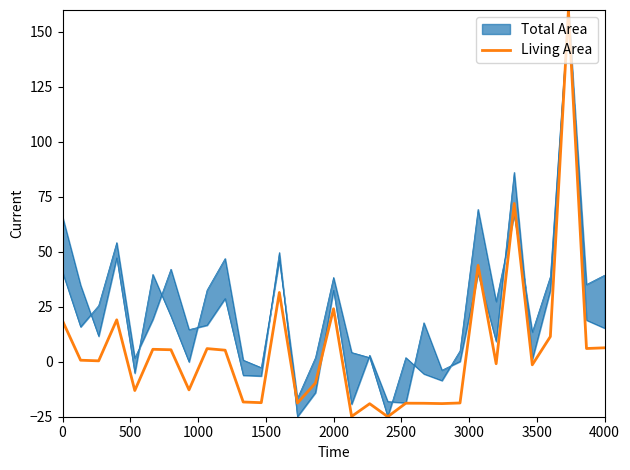

What is the maximum value shown in the chart?

160.0